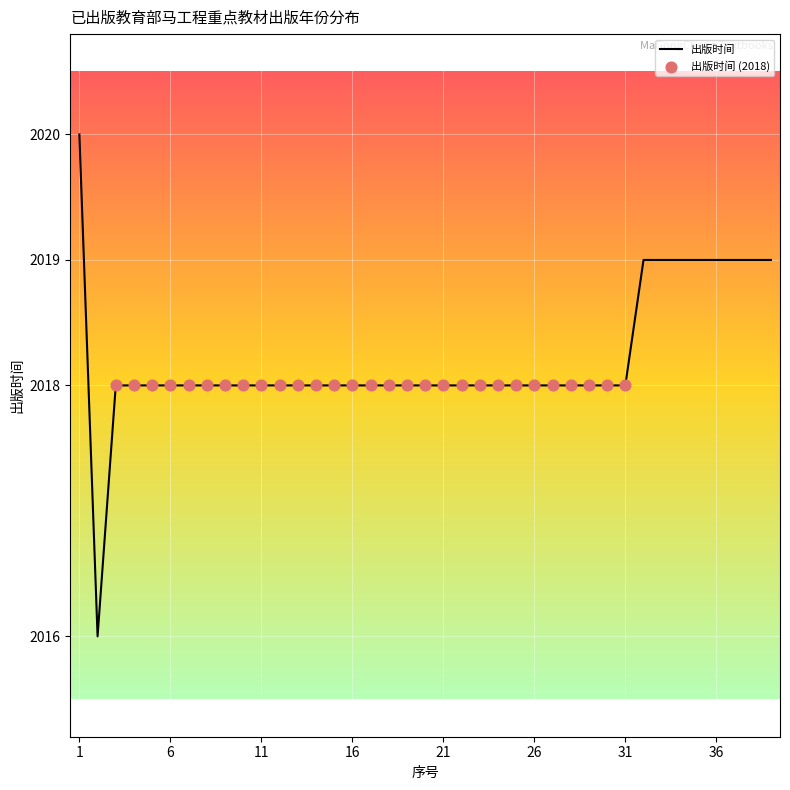

What is the smallest value displayed?

2016